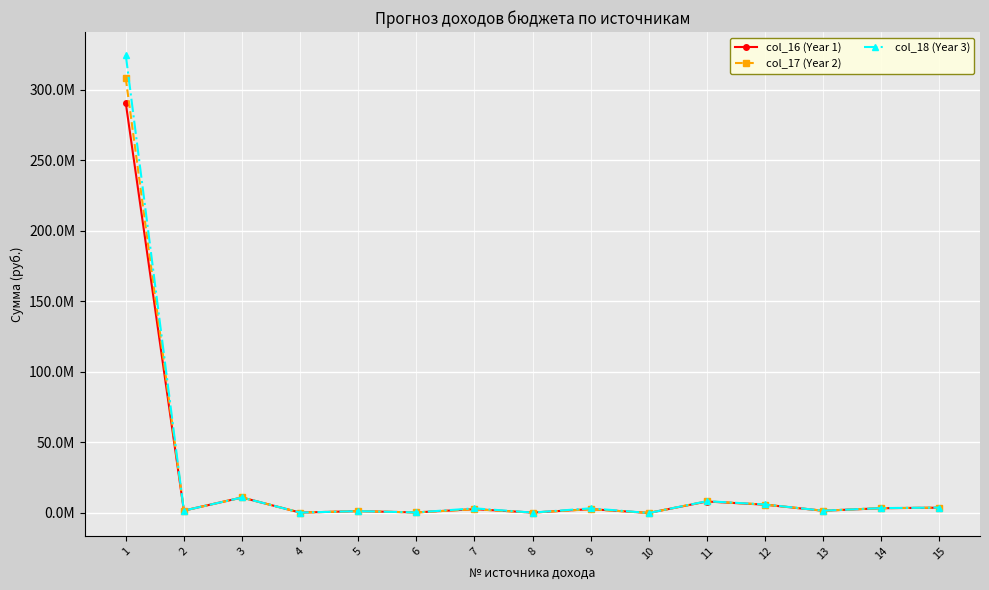

What are all the series names shown in the legend?

col_16 (Year 1), col_17 (Year 2), col_18 (Year 3)